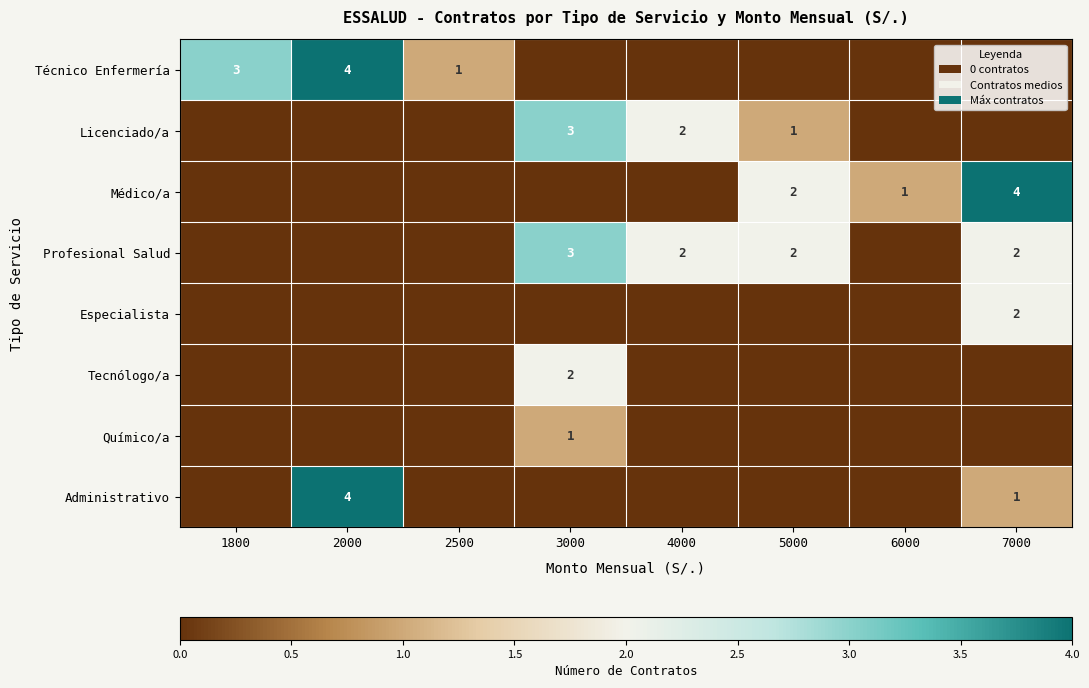

The value of Químico/a at 3000 is 1. True or false?

True